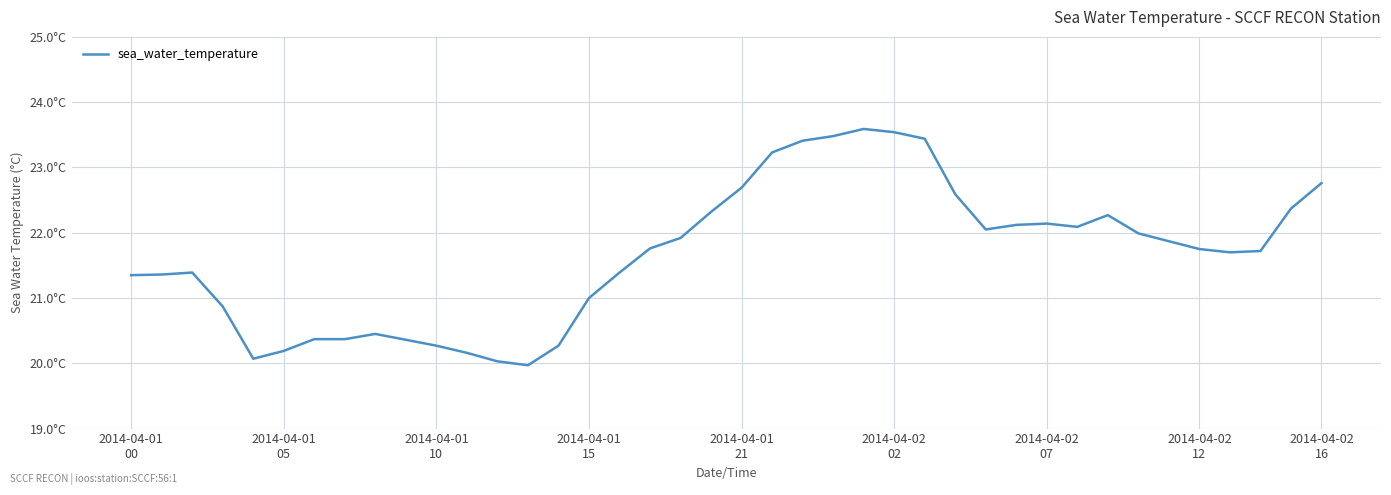

Reading left to right, transcribe all the data shown in this chart.

21.4	21.4	21.4	20.9	20.1	20.2	20.4	20.4	20.4	20.4	20.3	20.2	20.0	20.0	20.3	21.0	21.4	21.8	21.9	22.3	22.7	23.2	23.4	23.5	23.6	23.5	23.4	22.6	22.1	22.1	22.1	22.1	22.3	22.0	21.9	21.8	21.7	21.7	22.4	22.8